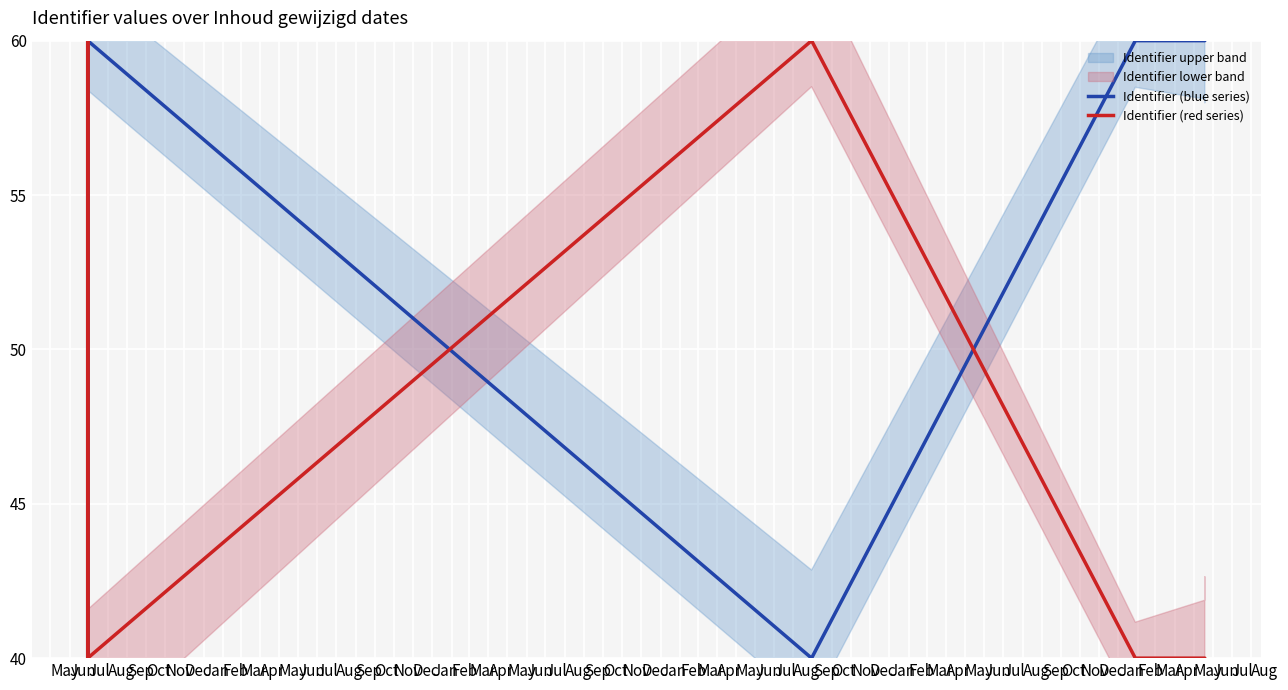

What is the sum of the Identifier (blue series) values at Sep and May?

100.0